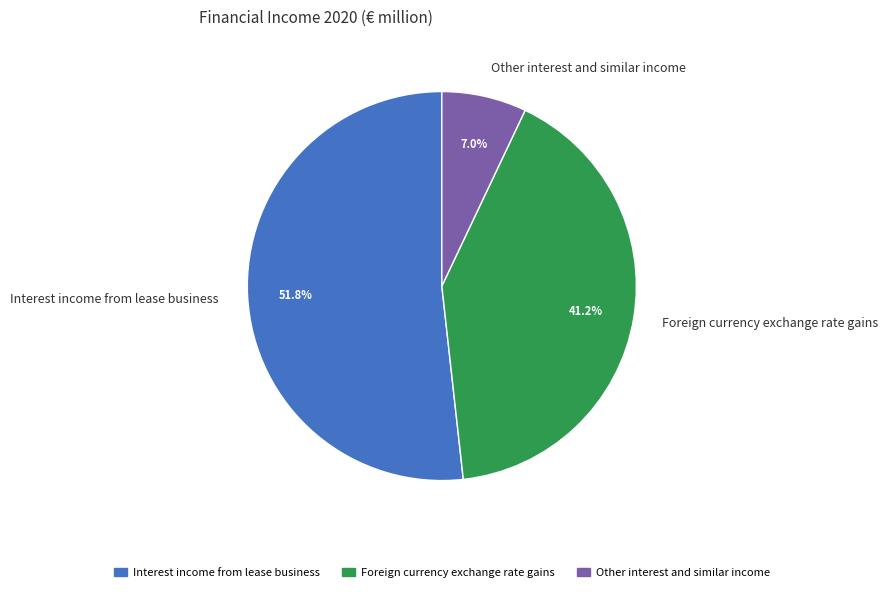

Approximately how many times larger is the value at Interest income from lease business compared to Foreign currency exchange rate gains?

1.3